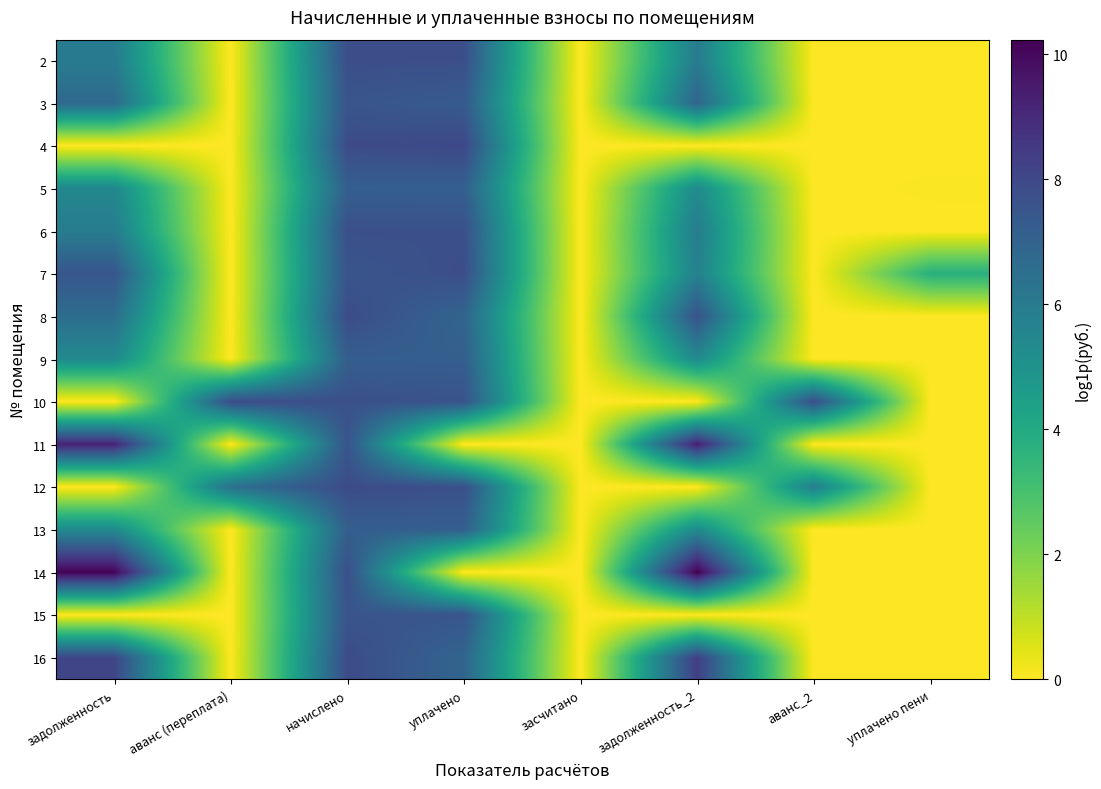

At how many categories does at least one series exceed 1?

7